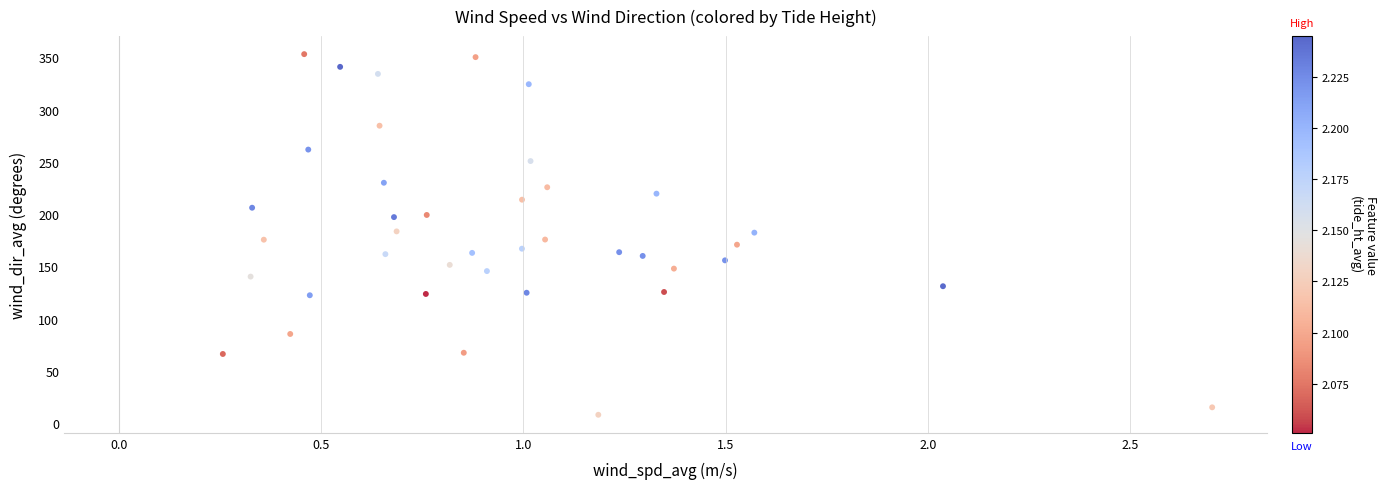

What is the range of X values (max minus min)?

2.4